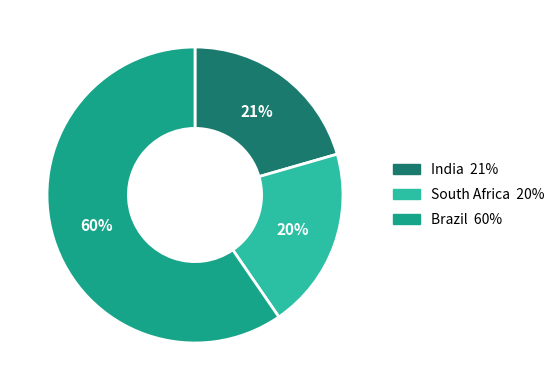

Which has a higher value, India or South Africa?

India